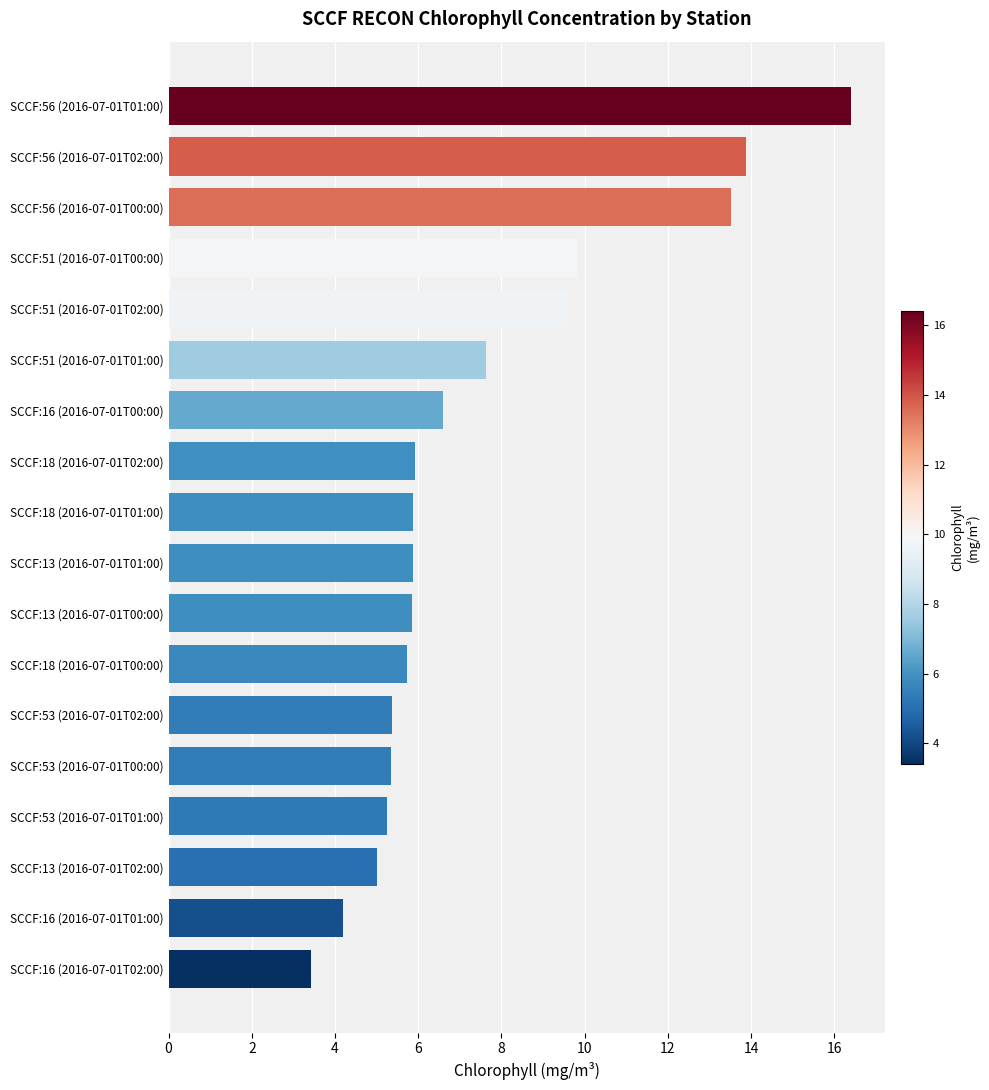

What value does the data have at SCCF:16 (2016-07-01T01:00)?

4.2